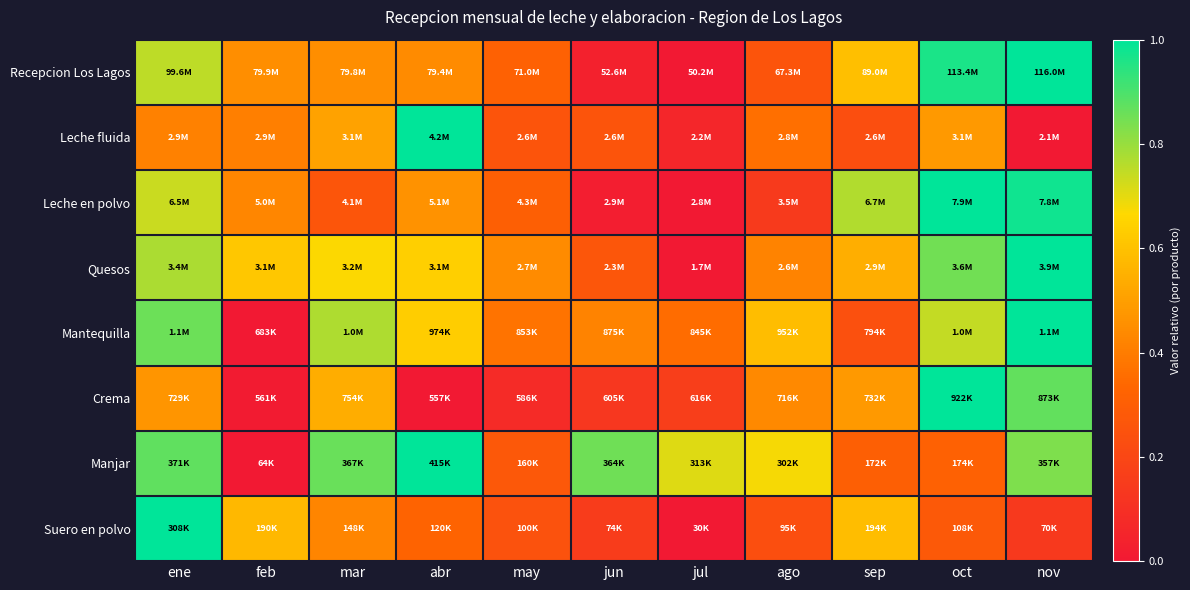

Reading left to right, what are all the values shown in this chart?

Recepcion Los Lagos: ene=0.8	feb=0.5	mar=0.4	abr=0.4	may=0.3	jun=0.0	jul=0.0	ago=0.3	sep=0.6	oct=1.0	nov=1.0
Leche fluida: ene=0.4	feb=0.4	mar=0.5	abr=1.0	may=0.3	jun=0.3	jul=0.1	ago=0.4	sep=0.2	oct=0.5	nov=0.0
Leche en polvo: ene=0.7	feb=0.4	mar=0.3	abr=0.5	may=0.3	jun=0.0	jul=0.0	ago=0.1	sep=0.8	oct=1.0	nov=1.0
Quesos: ene=0.8	feb=0.6	mar=0.7	abr=0.6	may=0.4	jun=0.3	jul=0.0	ago=0.4	sep=0.5	oct=0.8	nov=1.0
Mantequilla: ene=0.9	feb=0.0	mar=0.8	abr=0.6	may=0.4	jun=0.4	jul=0.4	ago=0.6	sep=0.2	oct=0.7	nov=1.0
Crema: ene=0.5	feb=0.0	mar=0.5	abr=0.0	may=0.1	jun=0.1	jul=0.2	ago=0.4	sep=0.5	oct=1.0	nov=0.9
Manjar: ene=0.9	feb=0.0	mar=0.9	abr=1.0	may=0.3	jun=0.9	jul=0.7	ago=0.7	sep=0.3	oct=0.3	nov=0.8
Suero en polvo: ene=1.0	feb=0.6	mar=0.4	abr=0.3	may=0.2	jun=0.2	jul=0.0	ago=0.2	sep=0.6	oct=0.3	nov=0.1